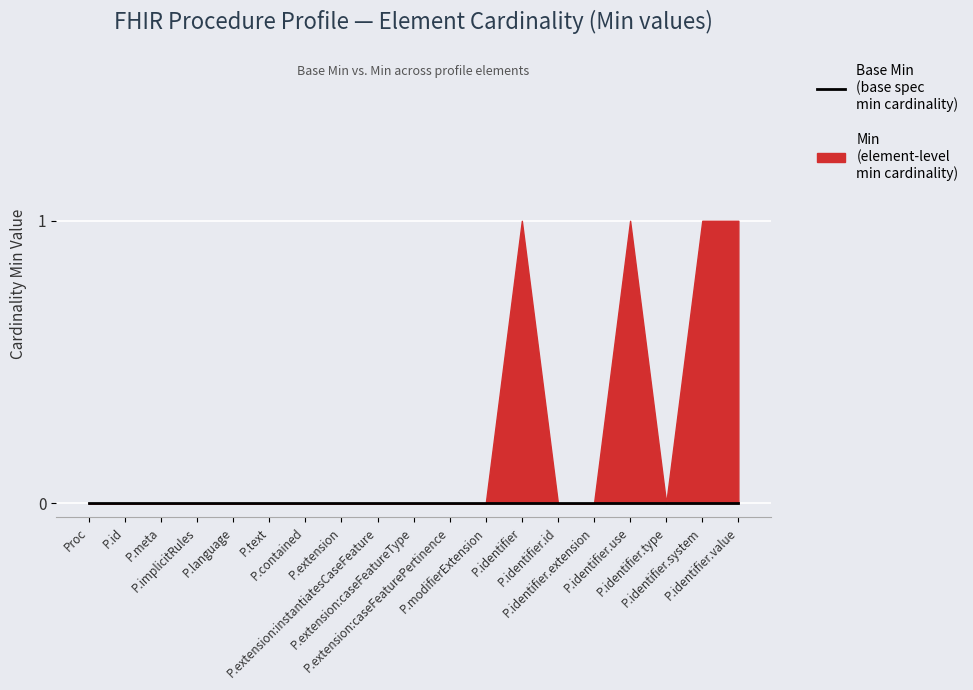

What is the highest value of the Min series?

1